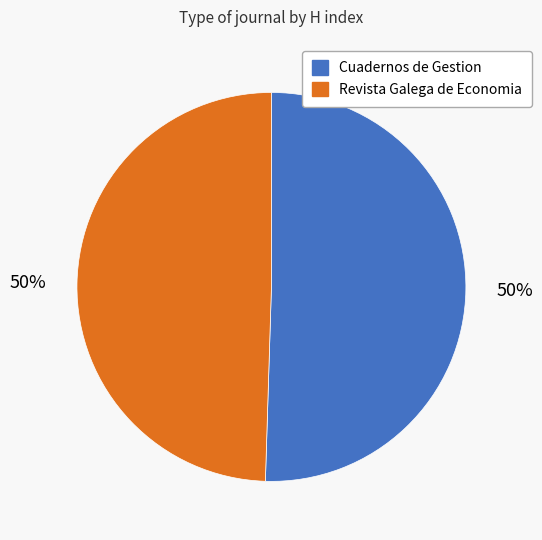

Combined, do Cuadernos de Gestion and Revista Galega de Economia account for over 50%?

Yes